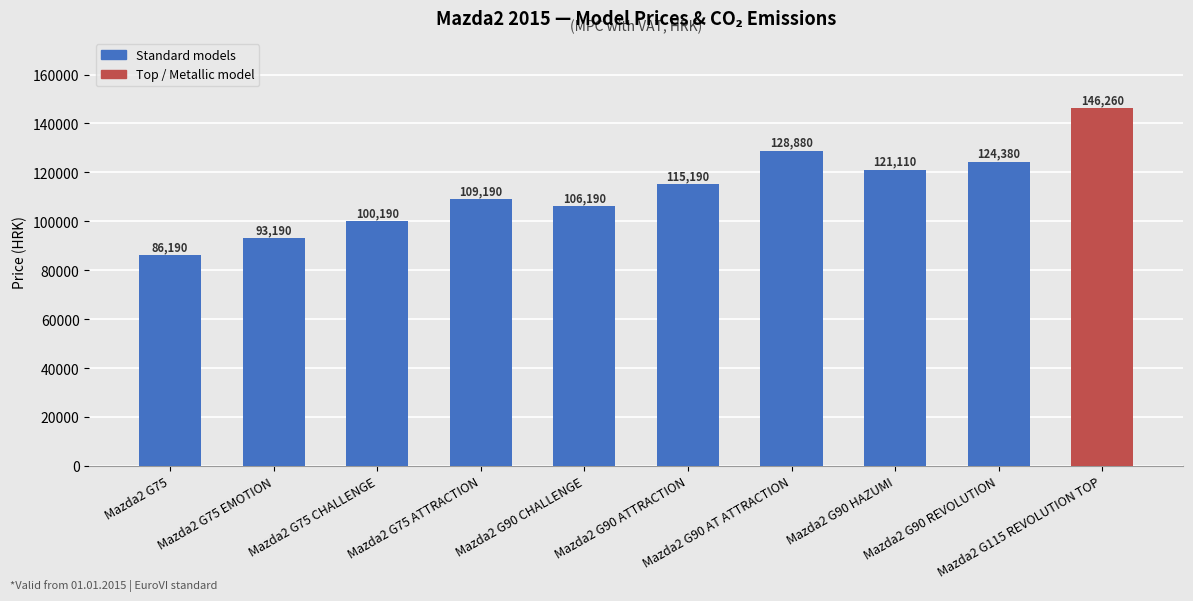

What position from the left is Mazda2 G75 EMOTION?

2